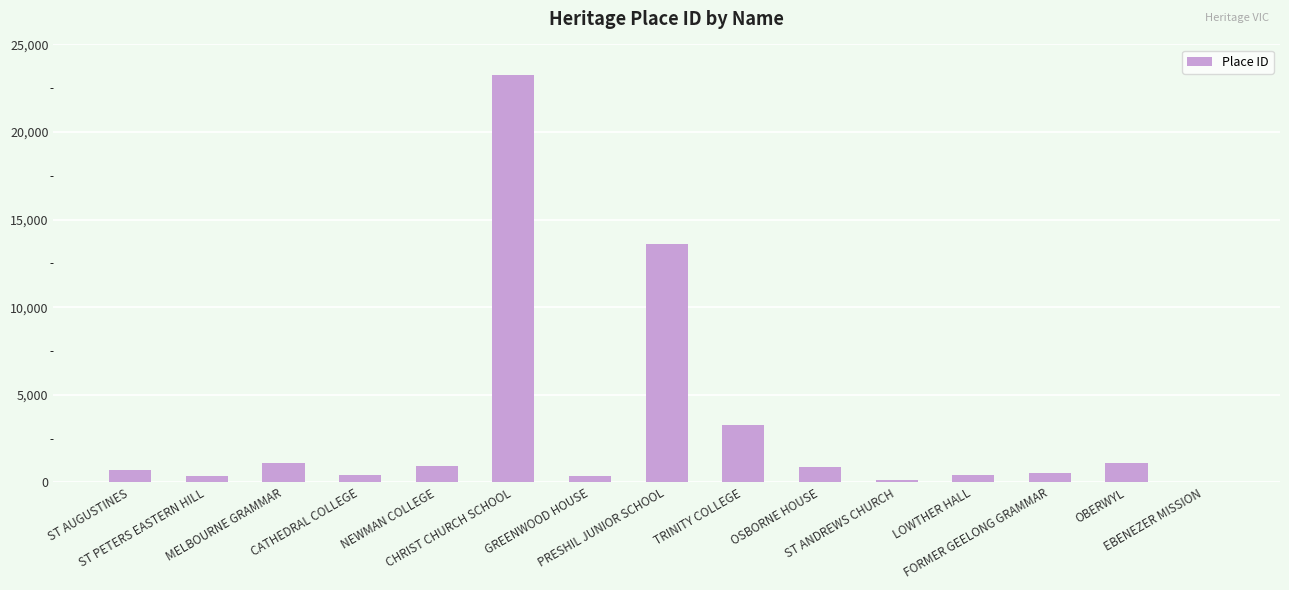

What is the sum of all values?

47103